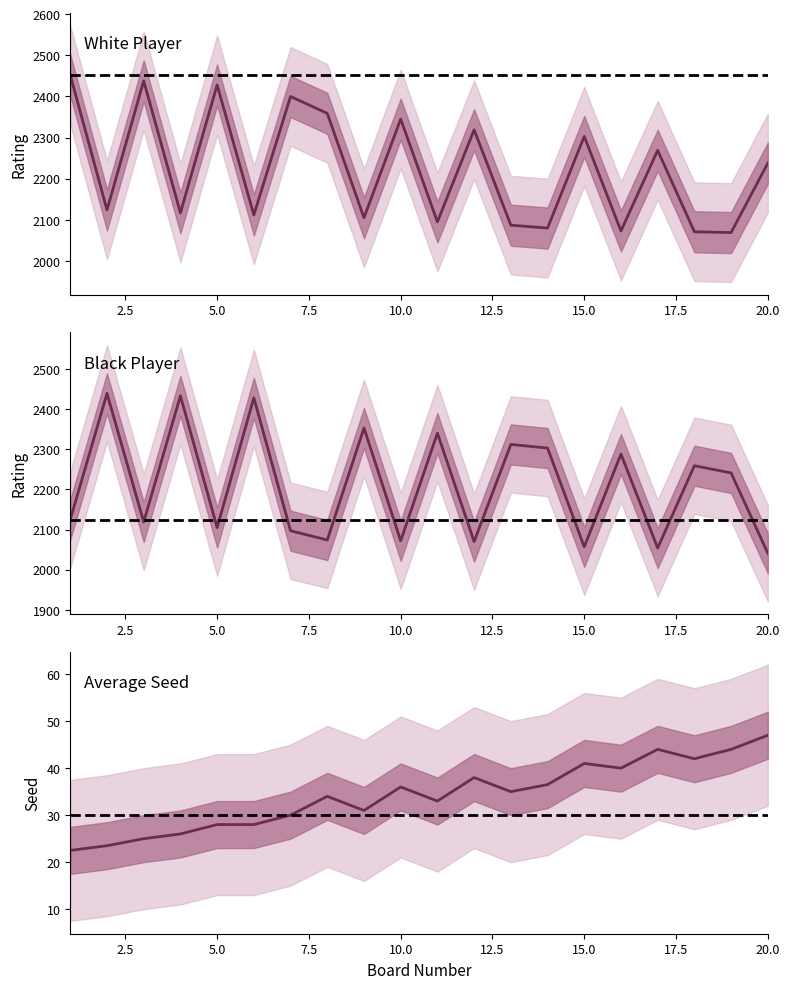

How many data points does each series have?

20